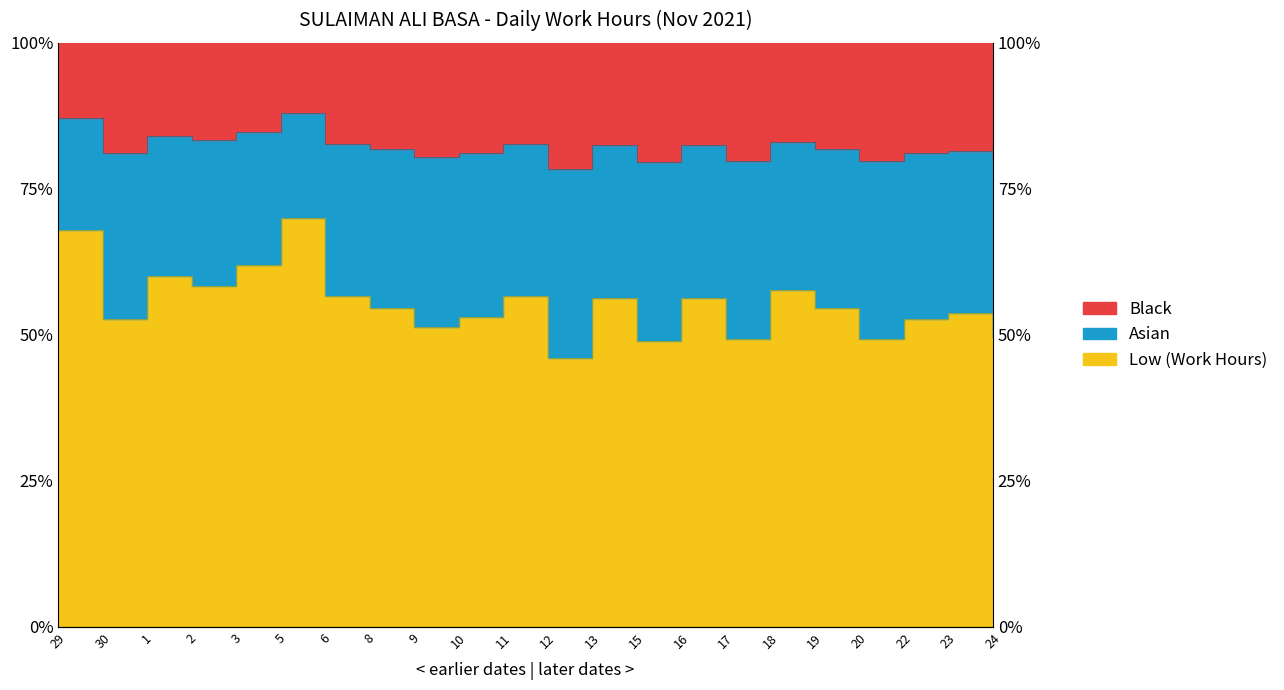

What is the value of the 8th point from the left?

0.5